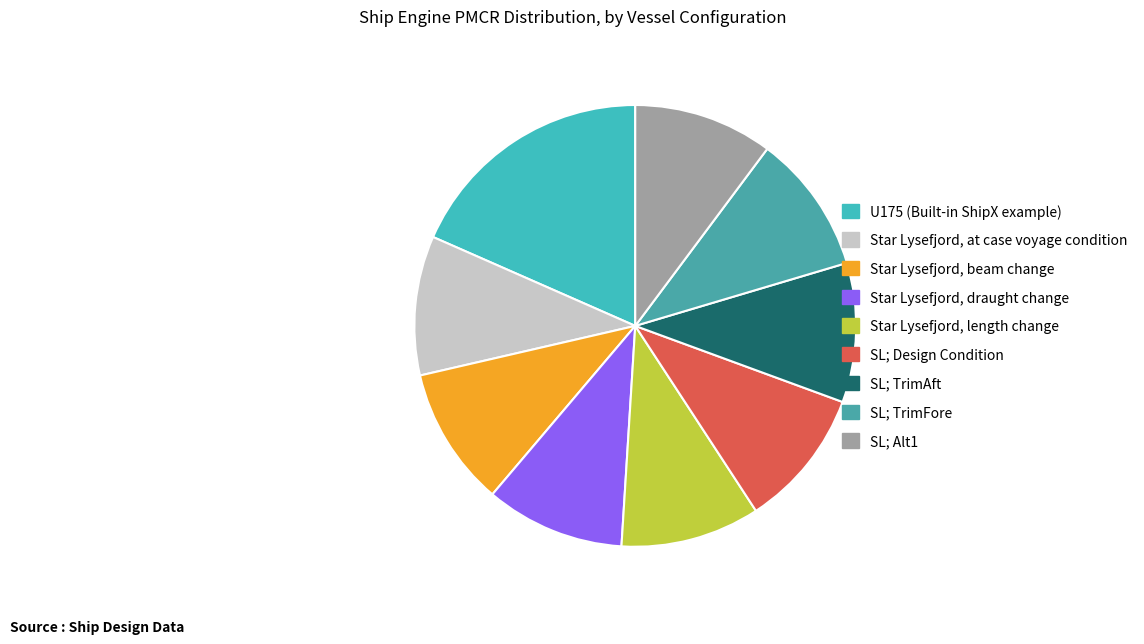

Count the number of slices in the pie.

9